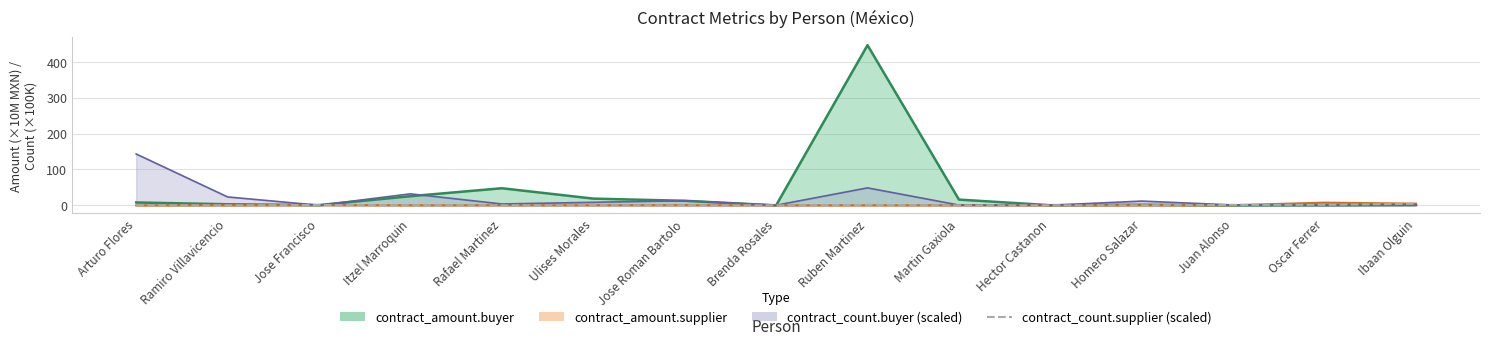

Where is the data nearest to the value 2?

Oscar Ferrer